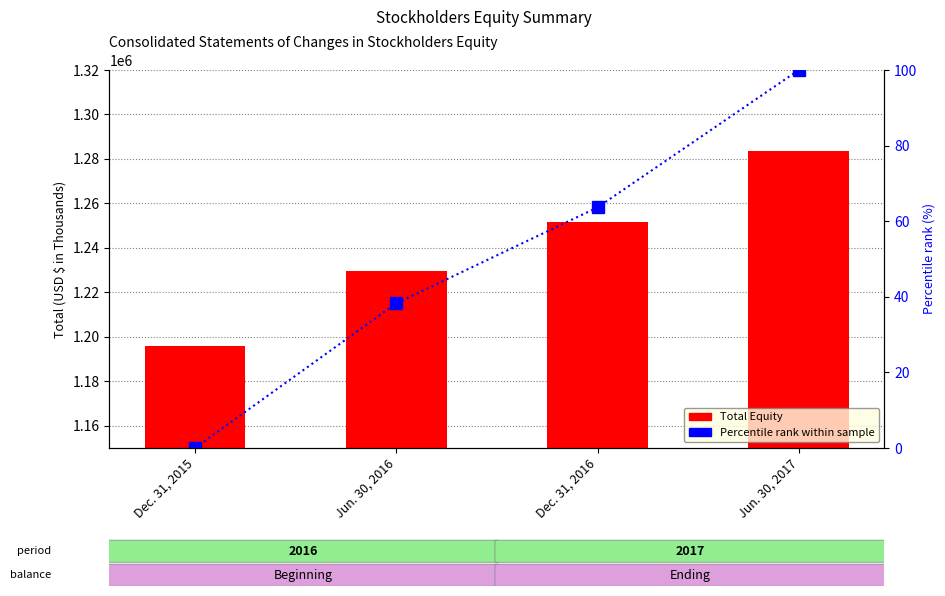

What is the label of the 3rd bar from the right?

Jun. 30, 2016